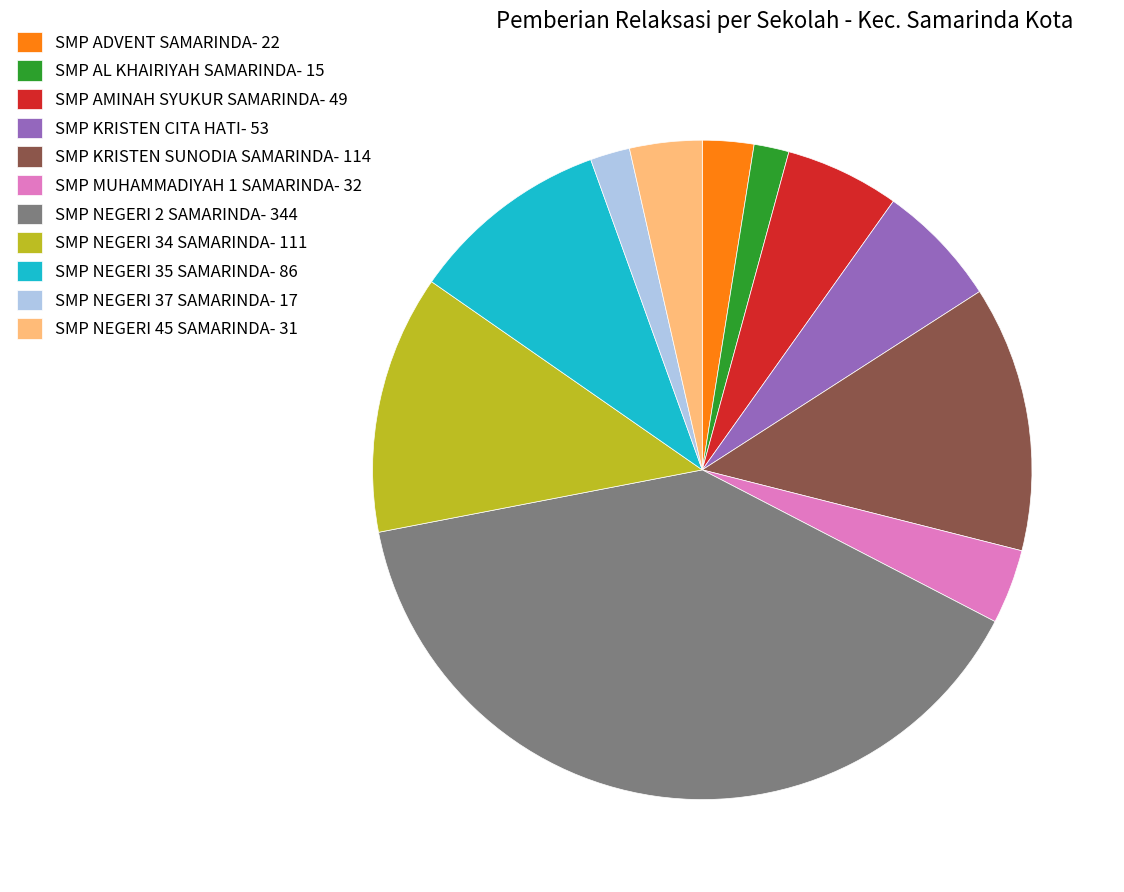

What is the largest slice in the pie chart?

SMP NEGERI 2 SAMARINDA- 344